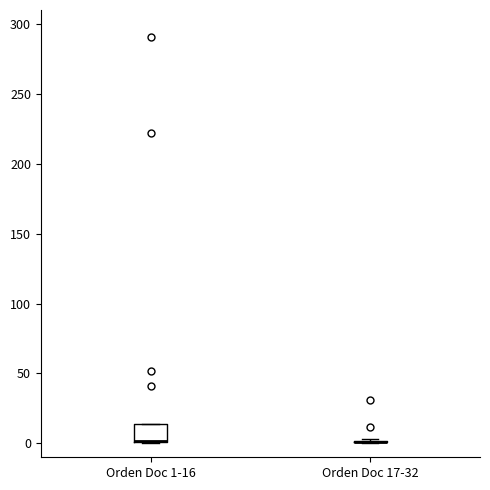

Which box is the tallest, from its lower edge to its upper edge?

Orden Doc 1-16